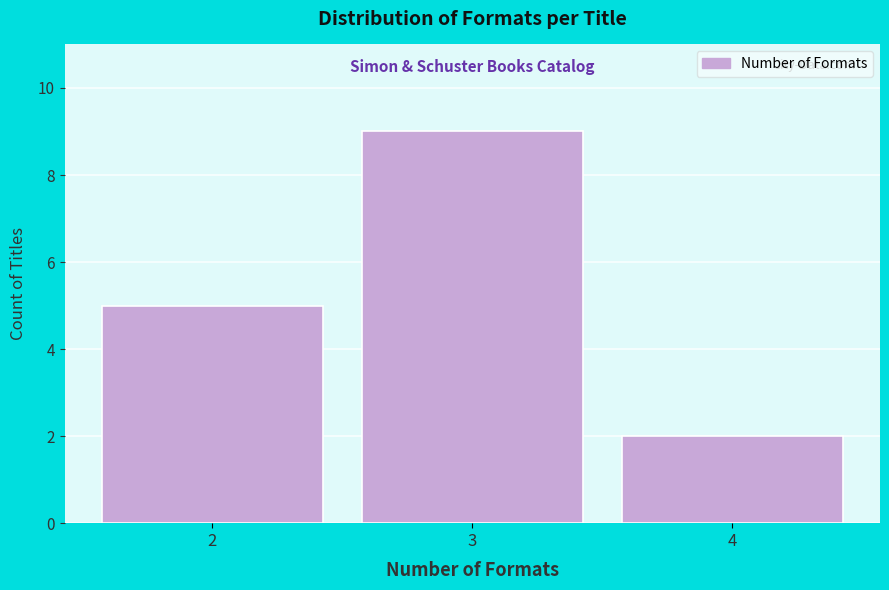

Reading left to right, transcribe this chart: for each bar, give the range it covers on the x-axis and its height. The values are not printed on the chart, so give them approximately, as read against the axis.

1.5 to 2.5: 5
2.5 to 3.5: 9
3.5 to 4.5: 2